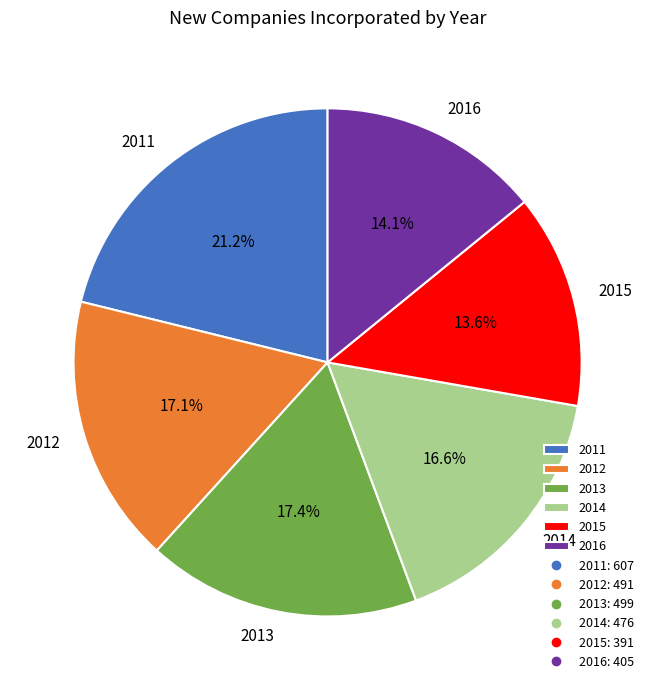

Which category has the biggest portion of the pie?

2011